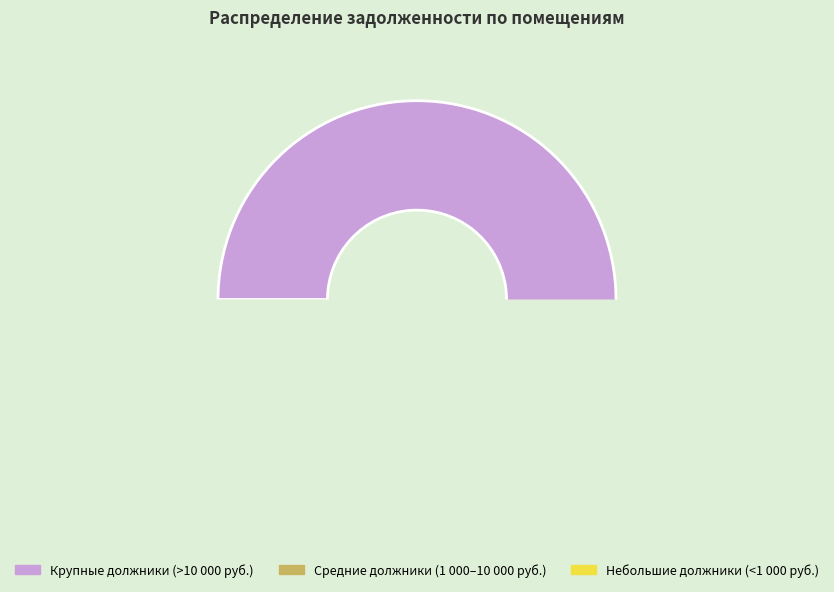

Which slice is the largest?

Крупные должники (>10 000 руб.)